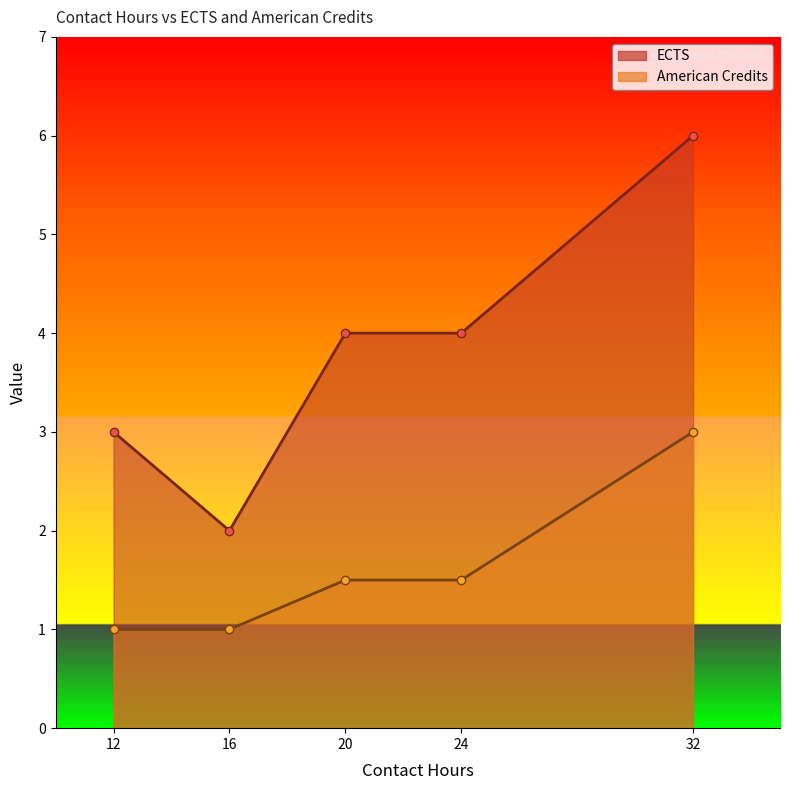

Reading left to right, list all the values displayed in this chart.

ECTS: 12=3.0	16=2.0	20=4.0	24=4.0	32=6.0
American Credits: 12=1.0	16=1.0	20=1.5	24=1.5	32=3.0